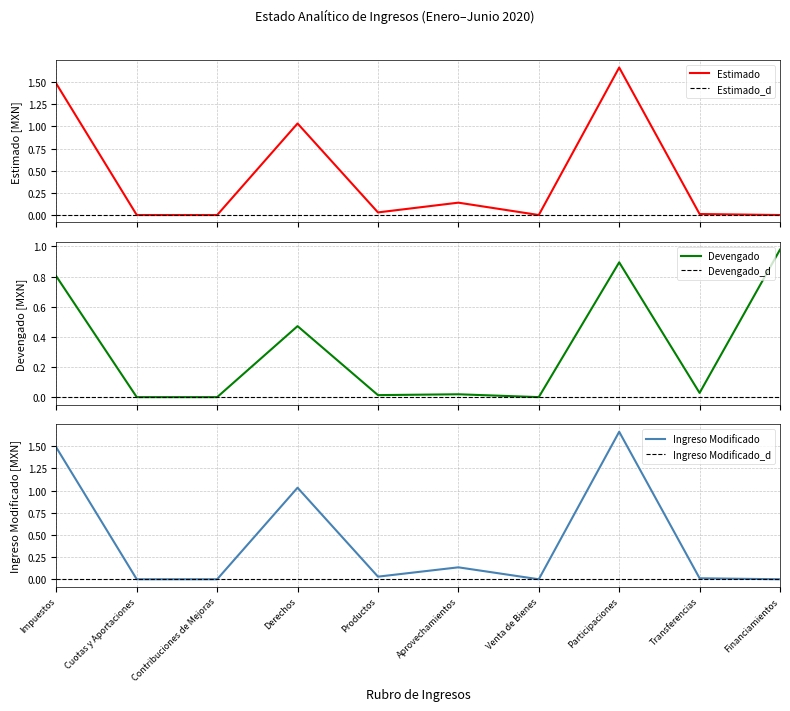

At which category does Estimado reach its first local peak?

Derechos